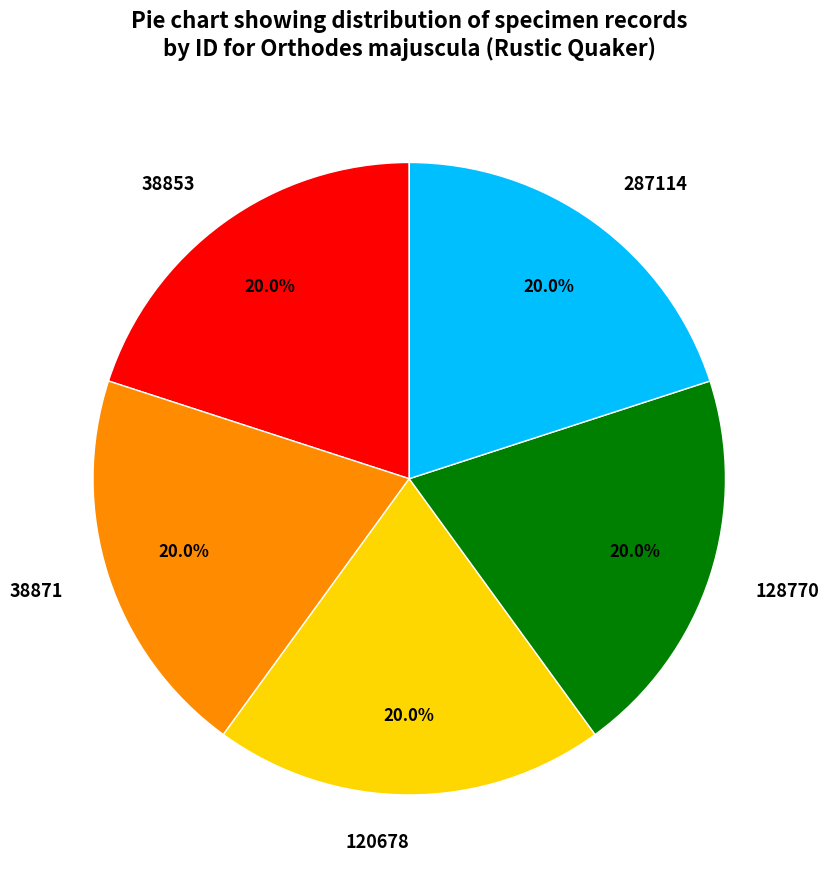

What percentage do 128770 and 38853 together represent?

40.0%